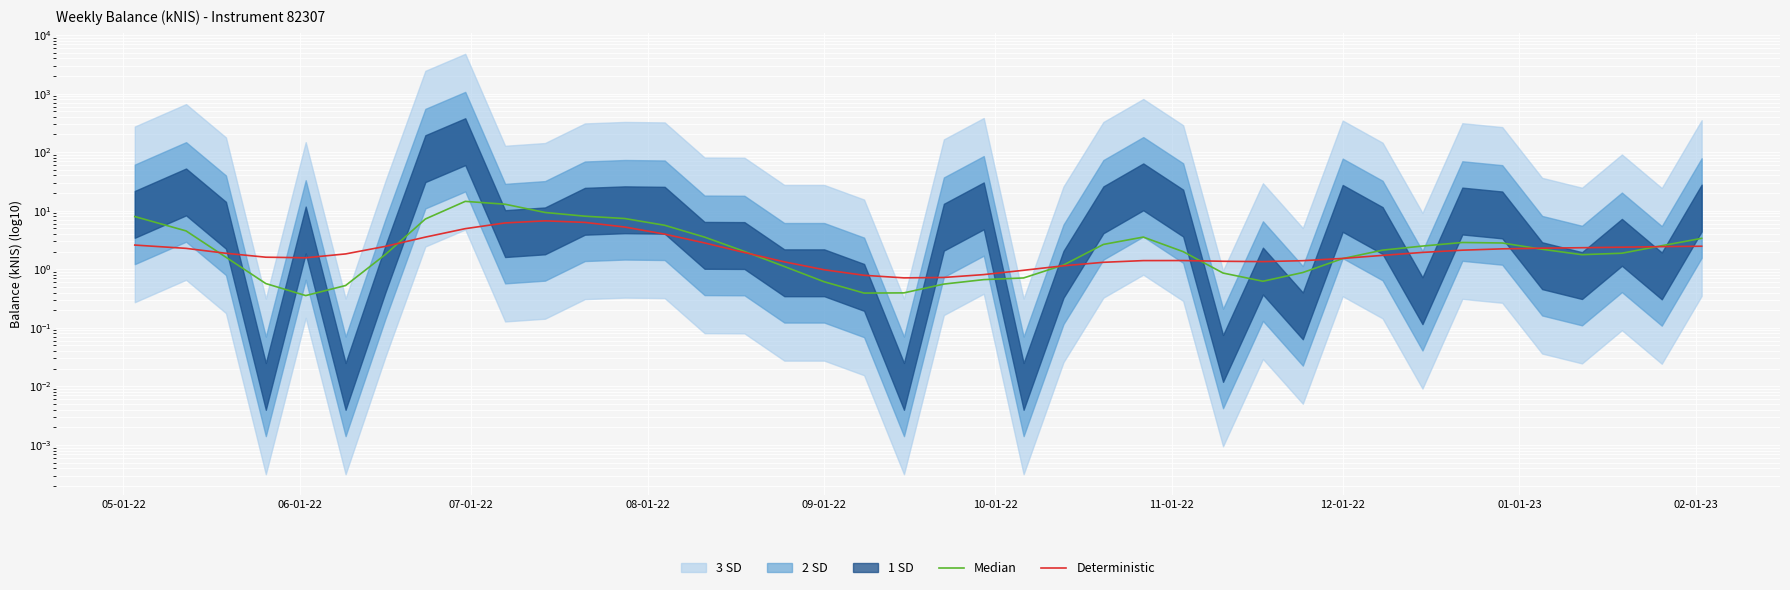

Reading left to right, list all the values displayed in this chart.

Median: 7.9	4.5	1.6	0.6	0.4	0.5	1.8	7.2	14.4	12.9	9.3	8.1	7.3	5.6	3.5	2.0	1.1	0.6	0.4	0.4	0.6	0.7	0.7	1.2	2.7	3.5	2.0	0.9	0.6	0.9	1.5	2.1	2.5	2.9	2.8	2.2	1.8	1.9	2.5	3.4
Deterministic: 2.6	2.3	1.9	1.6	1.6	1.8	2.5	3.5	4.9	6.2	6.7	6.3	5.3	4.0	2.8	1.9	1.3	1.0	0.8	0.7	0.7	0.8	1.0	1.1	1.3	1.4	1.4	1.4	1.4	1.4	1.5	1.7	1.9	2.1	2.2	2.3	2.3	2.4	2.4	2.5